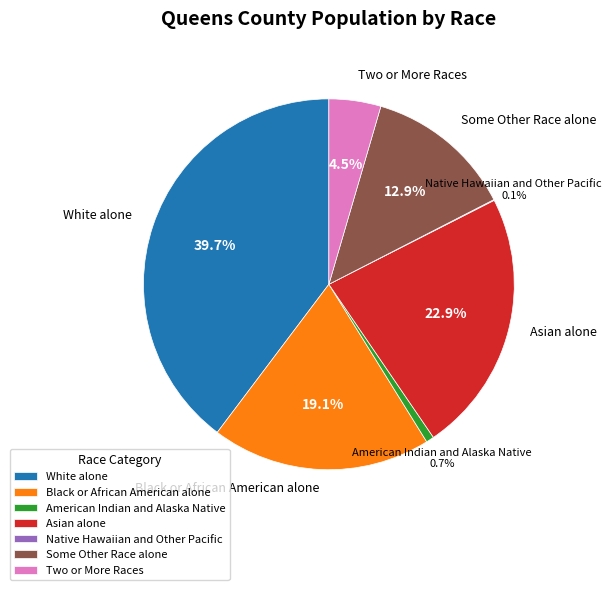

What is the ratio of the value at Some Other Race alone to the value at White alone?

0.3